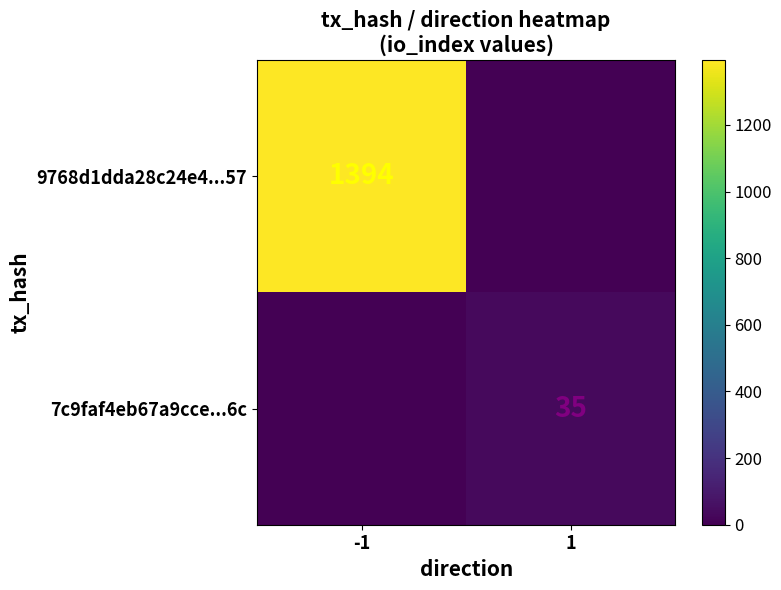

The value of 9768d1dda28c24e4...57 at -1 is 612. True or false?

False